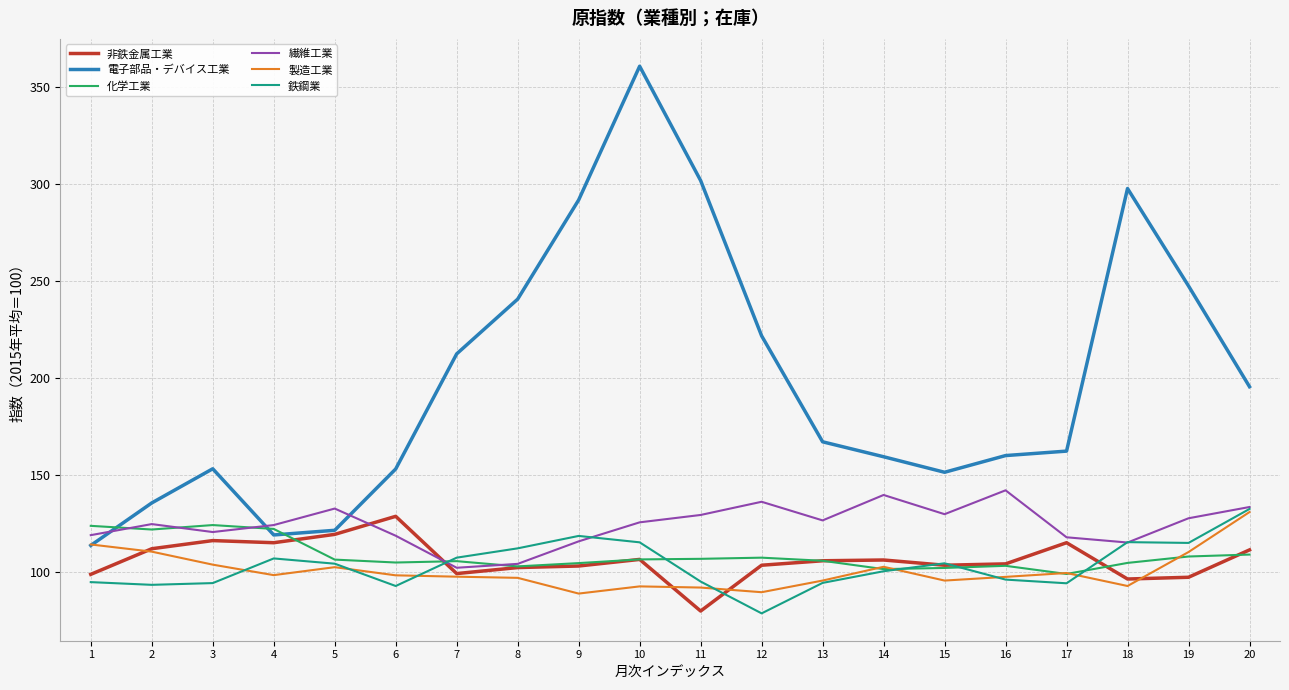

What is the spread (max minus min) of values at 2?

42.2